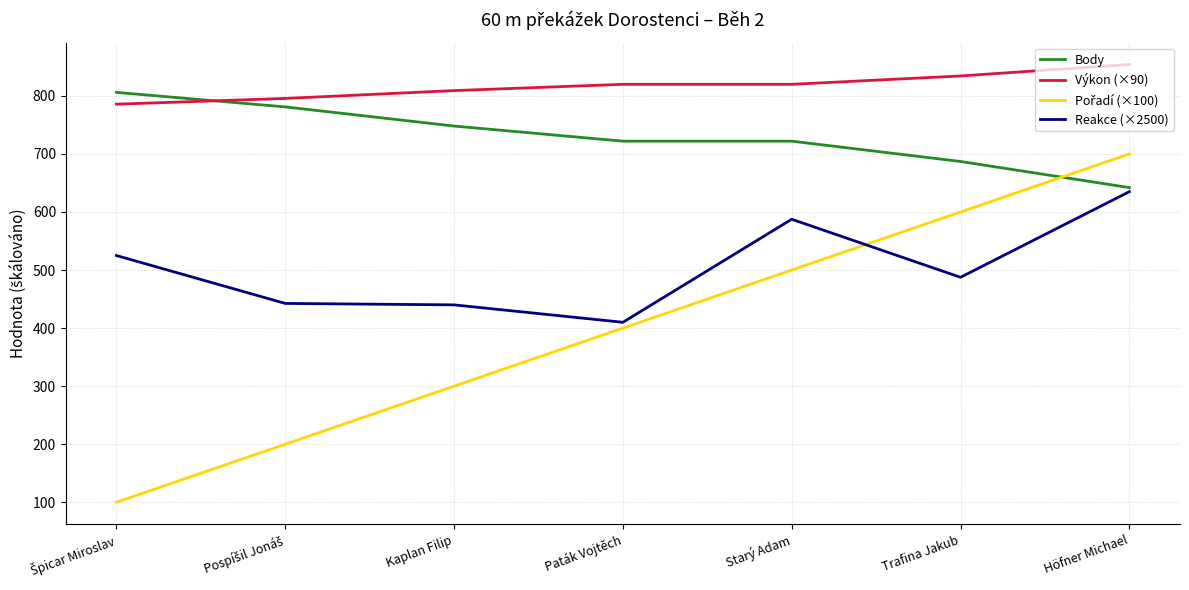

Which category has the lowest value in the Body series?

Höfner Michael